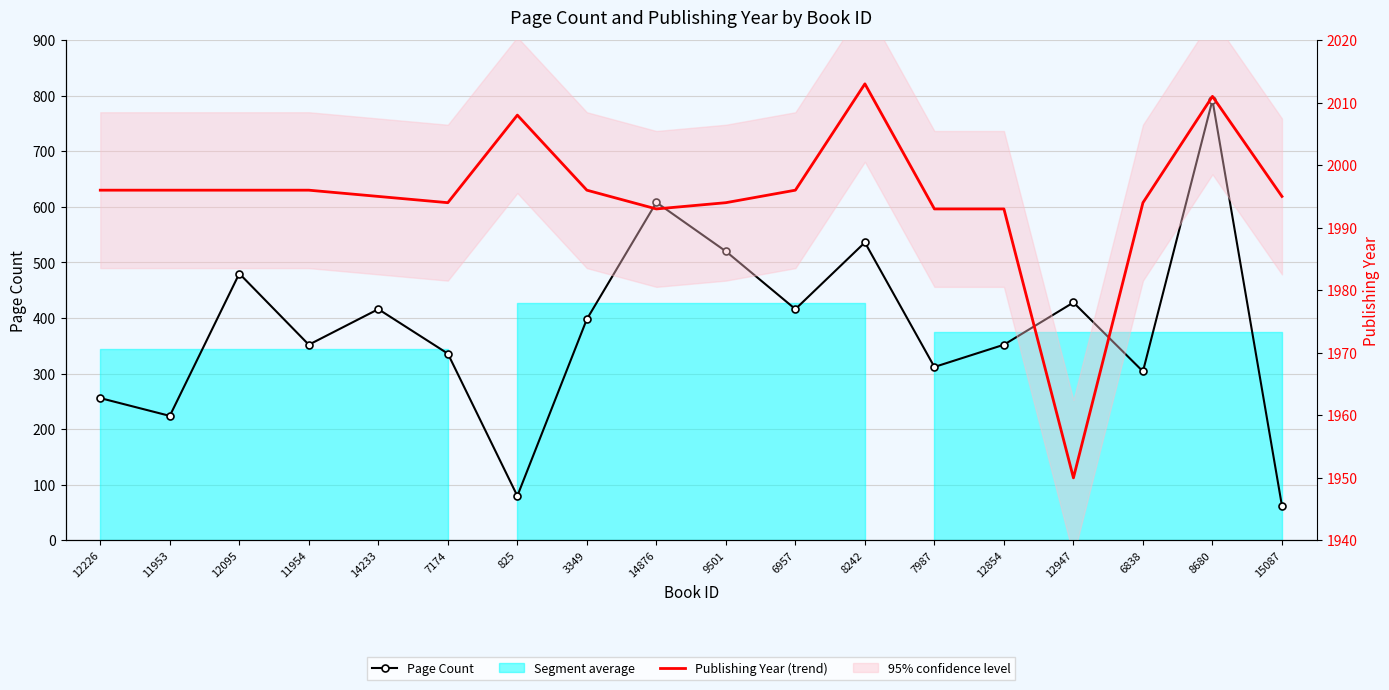

Between 8242 and 12947, which is larger?

8242